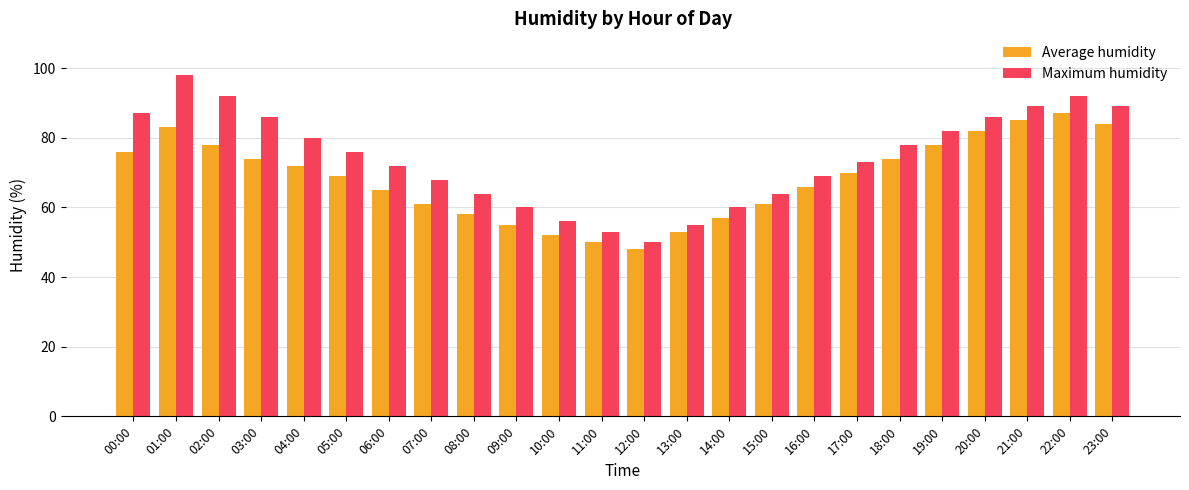

What is the label of the 20th bar from the left?

19:00